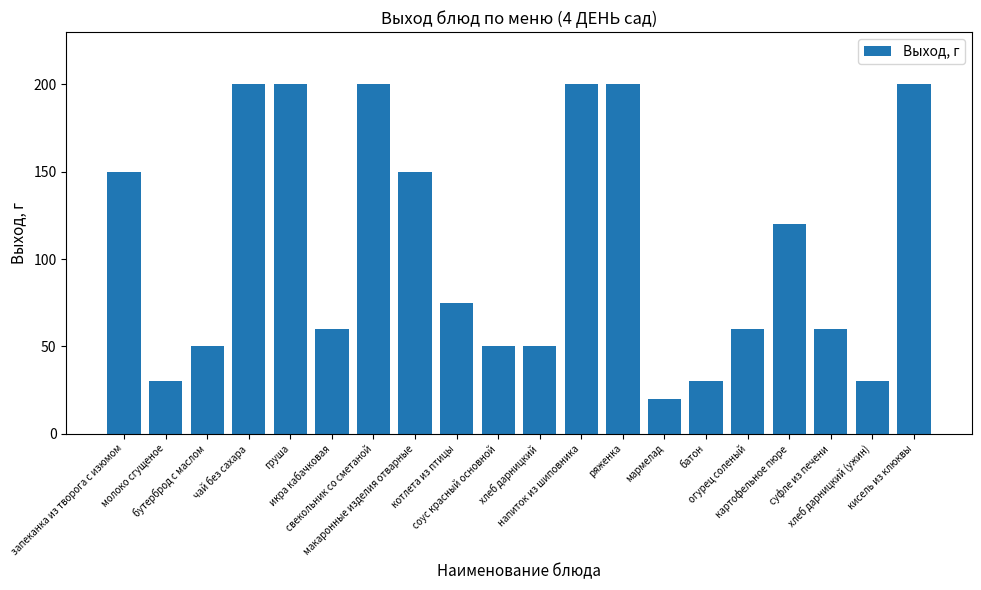

How many values are below 75?

10